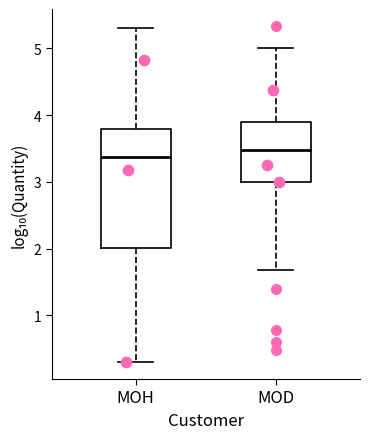

Comparing the boxes themselves (not the whiskers), which one is the tallest?

MOH